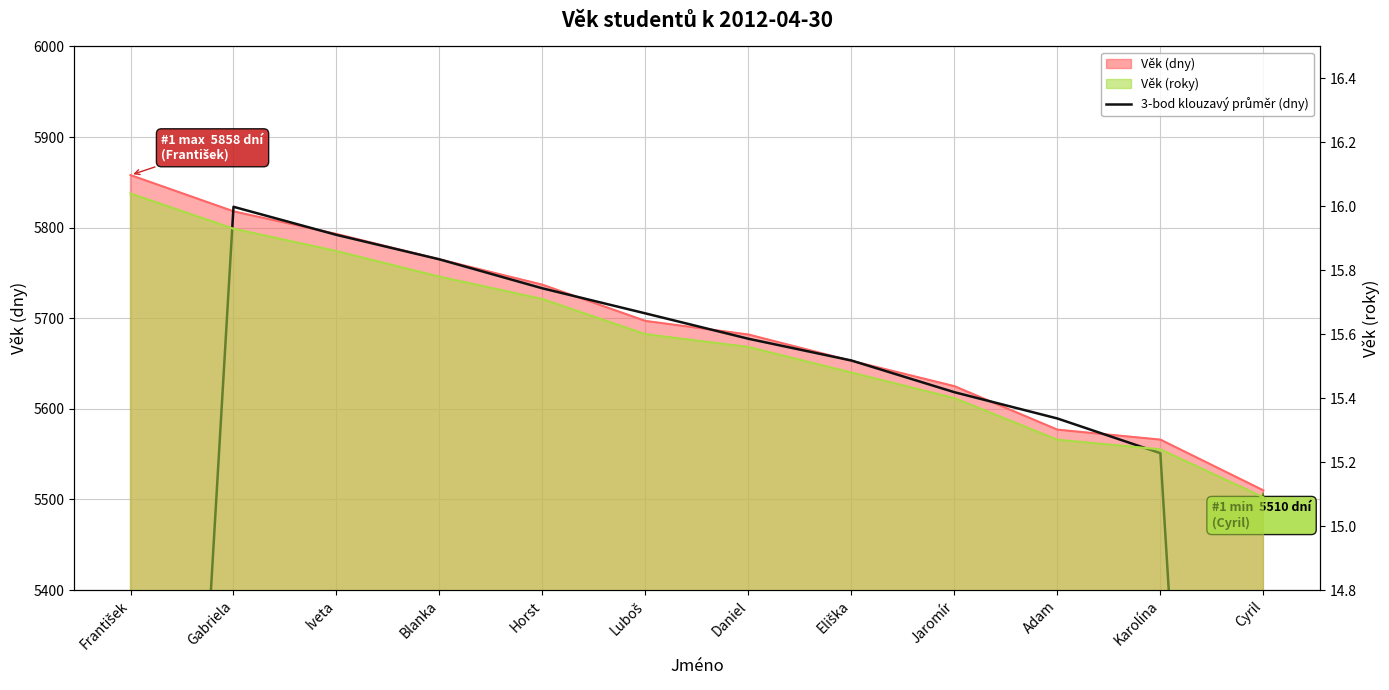

What position from the left is Daniel?

7